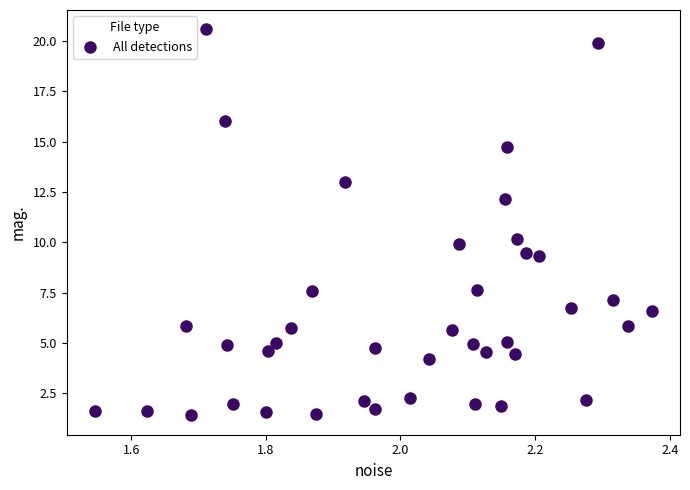

What is the range of Y values (max minus min)?

19.2